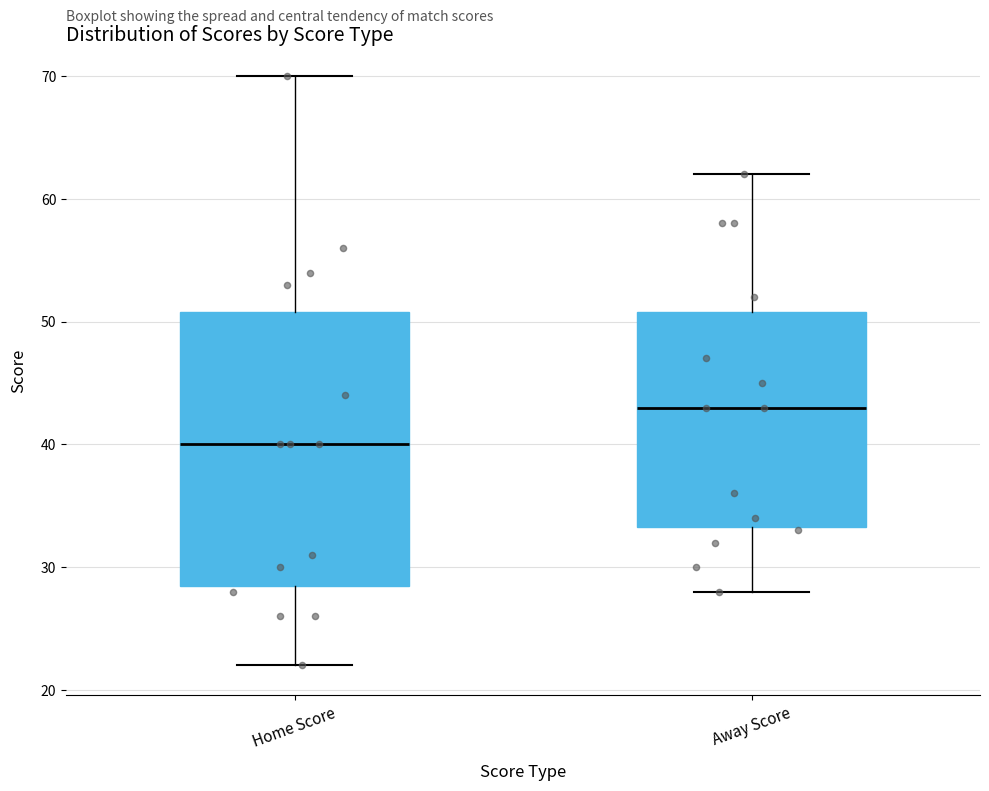

Reading left to right, read every box against the y-axis: the position of its median line, the range the box covers, and the ends of its whiskers. The values are not printed on the chart, so give them approximately, as read against the axis.

Home Score: median 40, box 29 to 51, whiskers 22 to 70
Away Score: median 43, box 33 to 51, whiskers 28 to 62